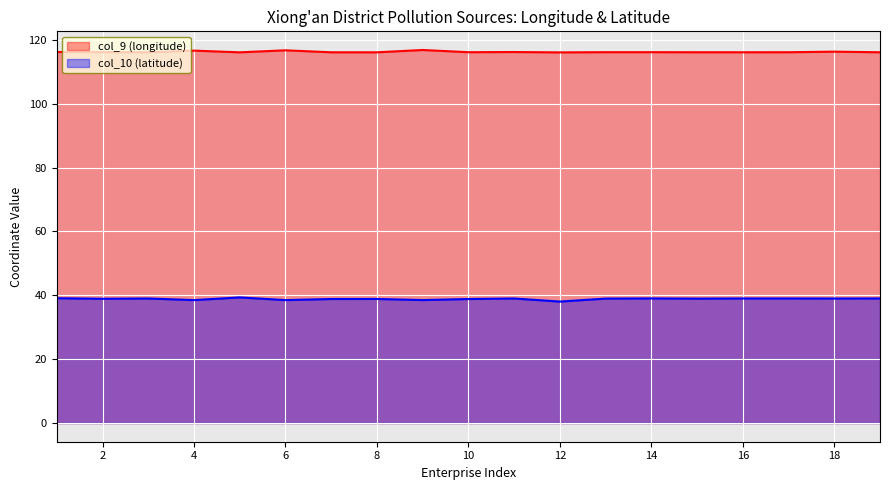

What is the sum of the col_10 (latitude) values at 8 and 11?

77.9